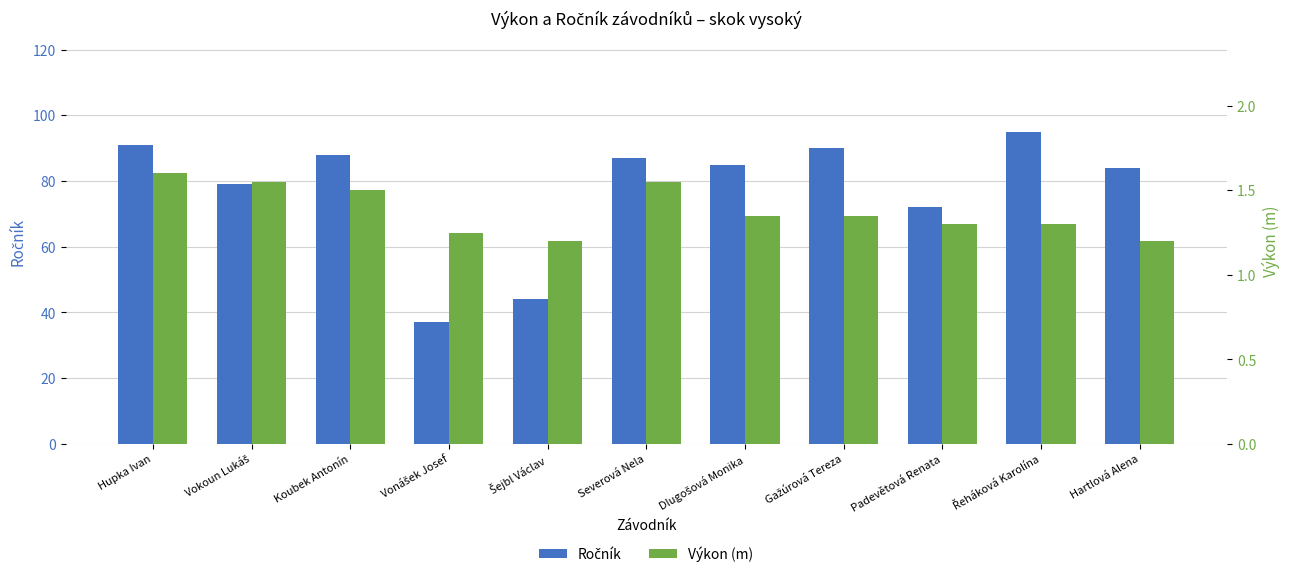

Rank the series by their average value, from lowest to highest.

Výkon (m), Ročník